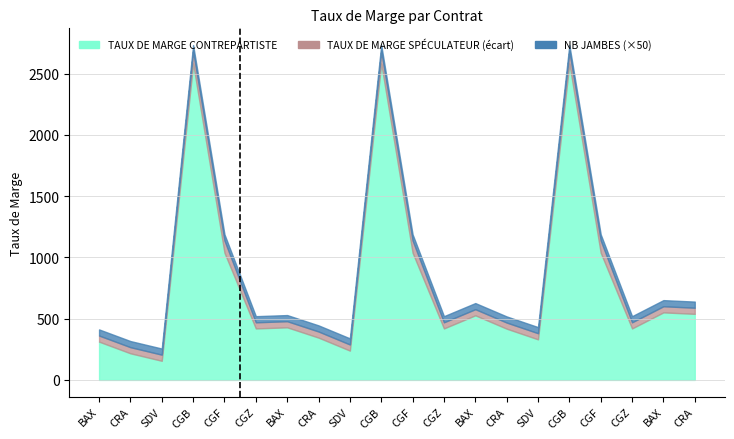

Which series has the largest total across all categories?

NB JAMBES (×50)